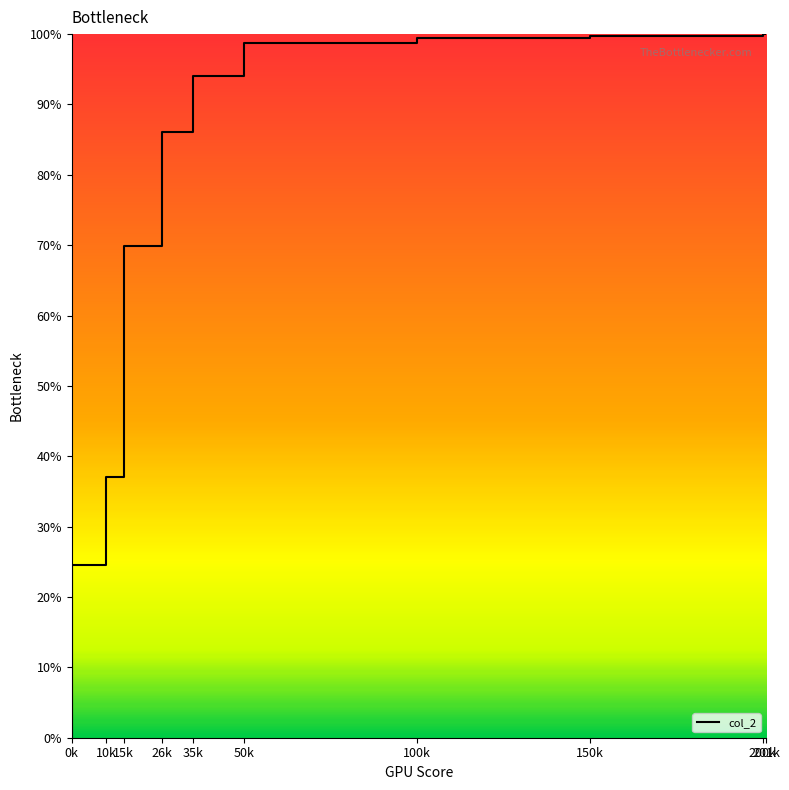

True or false: the data shows 0.2 at 200.

False